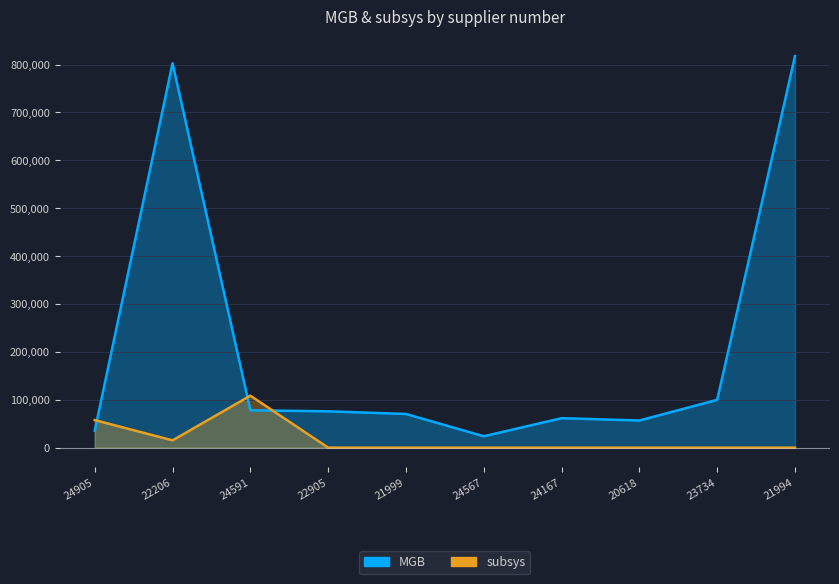

Which has a higher value, 21999 or 24905?

21999